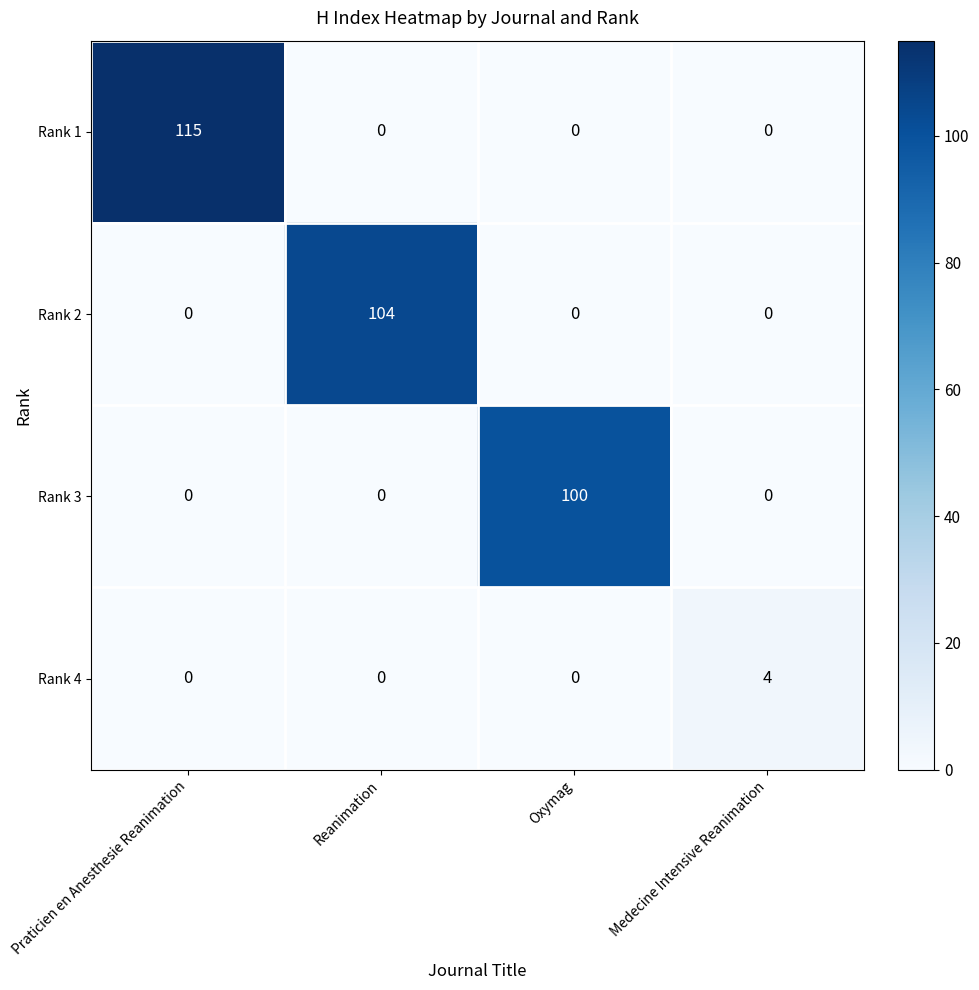

Between Praticien en Anesthesie Reanimation and Oxymag, which series saw the biggest shift?

Rank 1